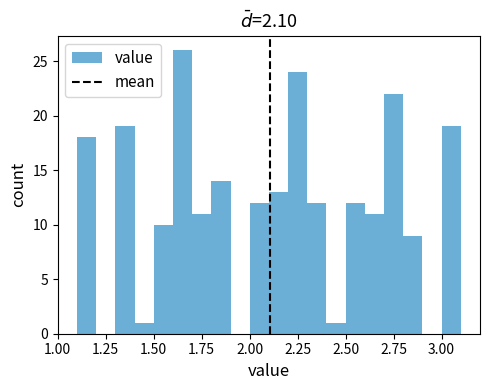

Read against the x-axis, roughly where is the centre of the tallest bar?

1.65